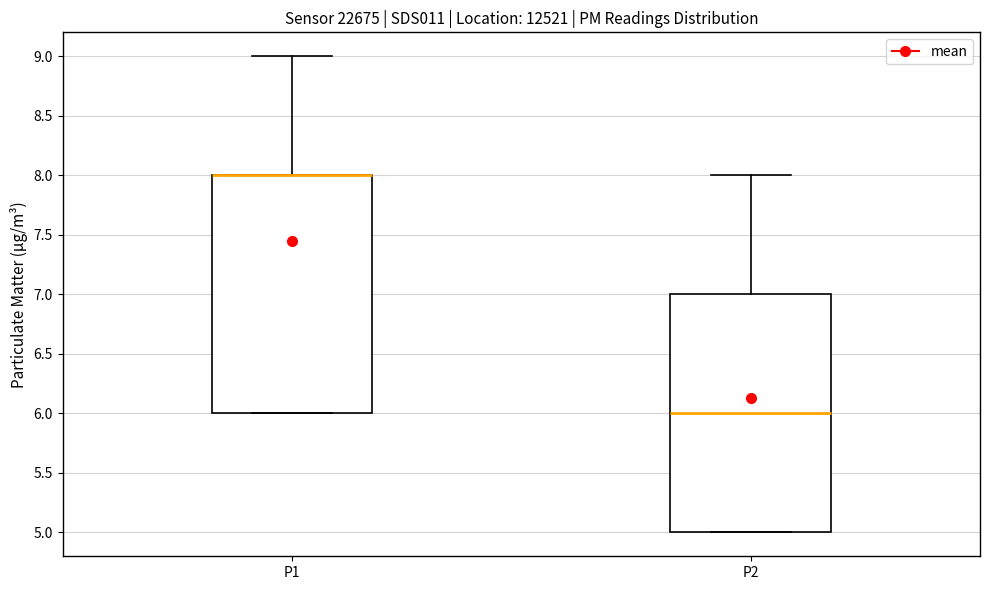

Where does the upper whisker of the box for P1 end on the y-axis? The values are not printed on the chart, so give them approximately, as read against the axis.

9